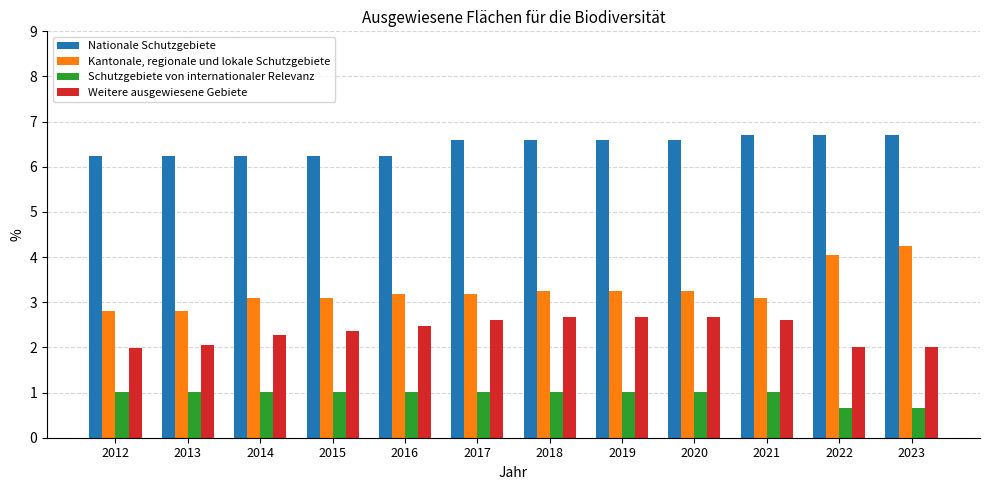

Which series has the largest total across all categories?

Nationale Schutzgebiete